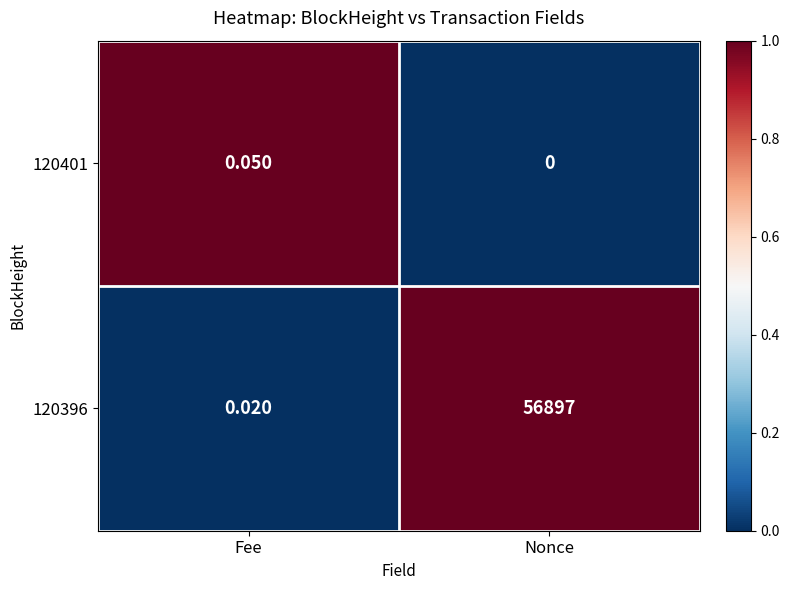

Where is 120396 nearest to the value 28448?

Fee